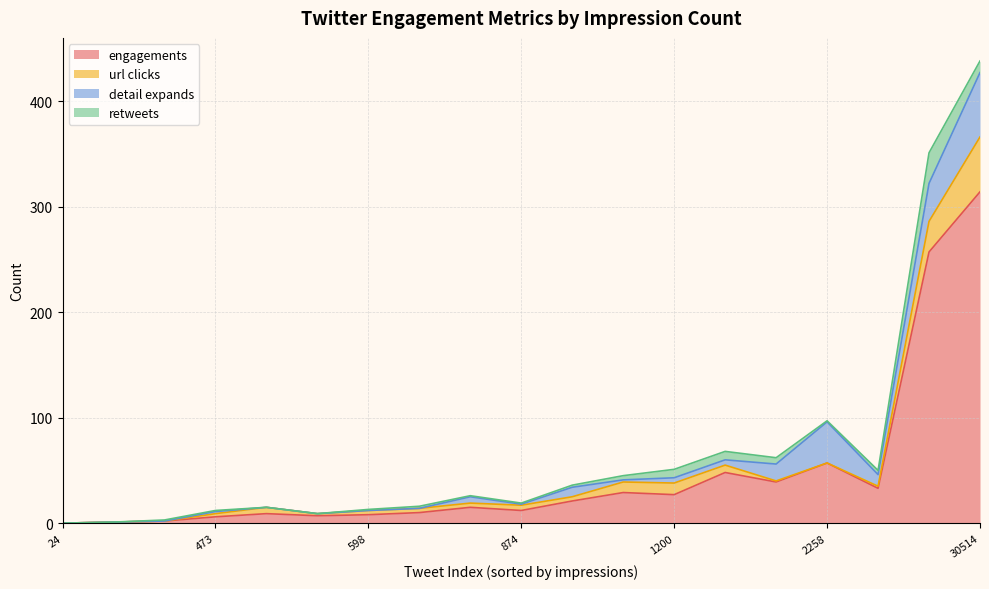

What is the label of the 19th point from the right?

901